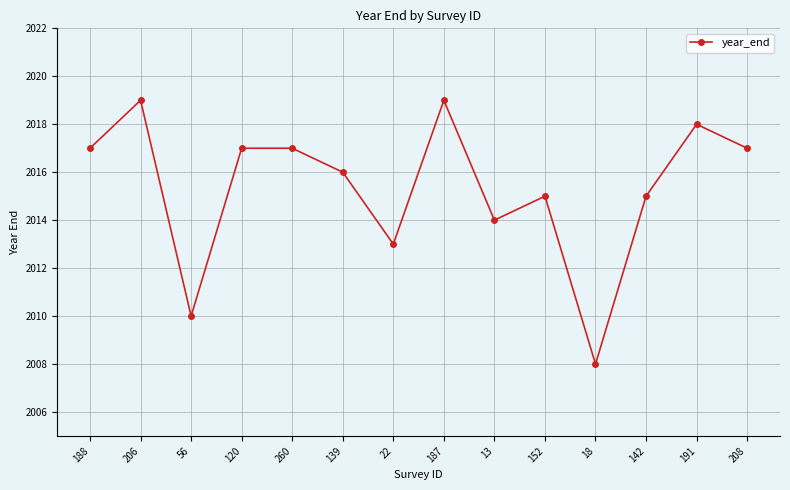

How many values are below 2017?

7